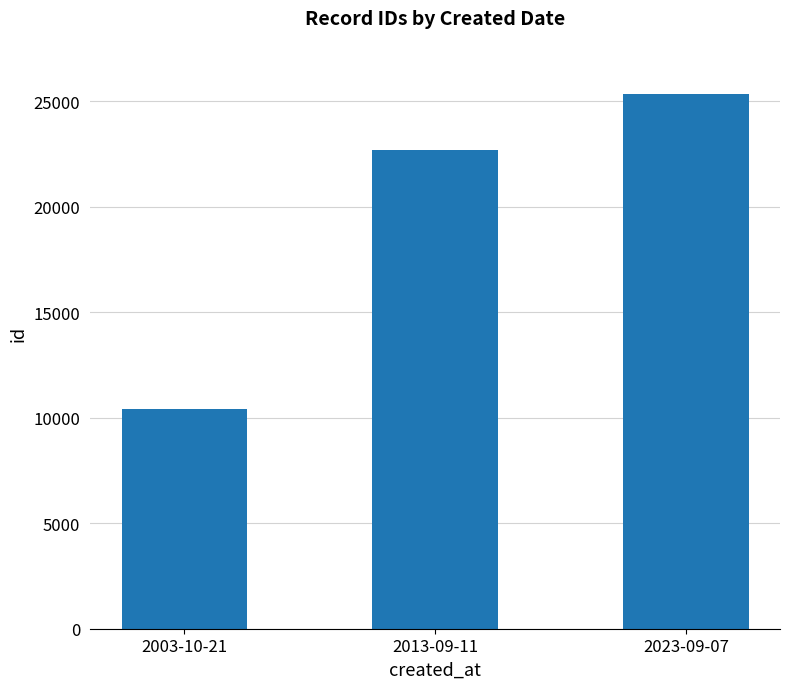

At which label is the value closest to 17871?

2013-09-11